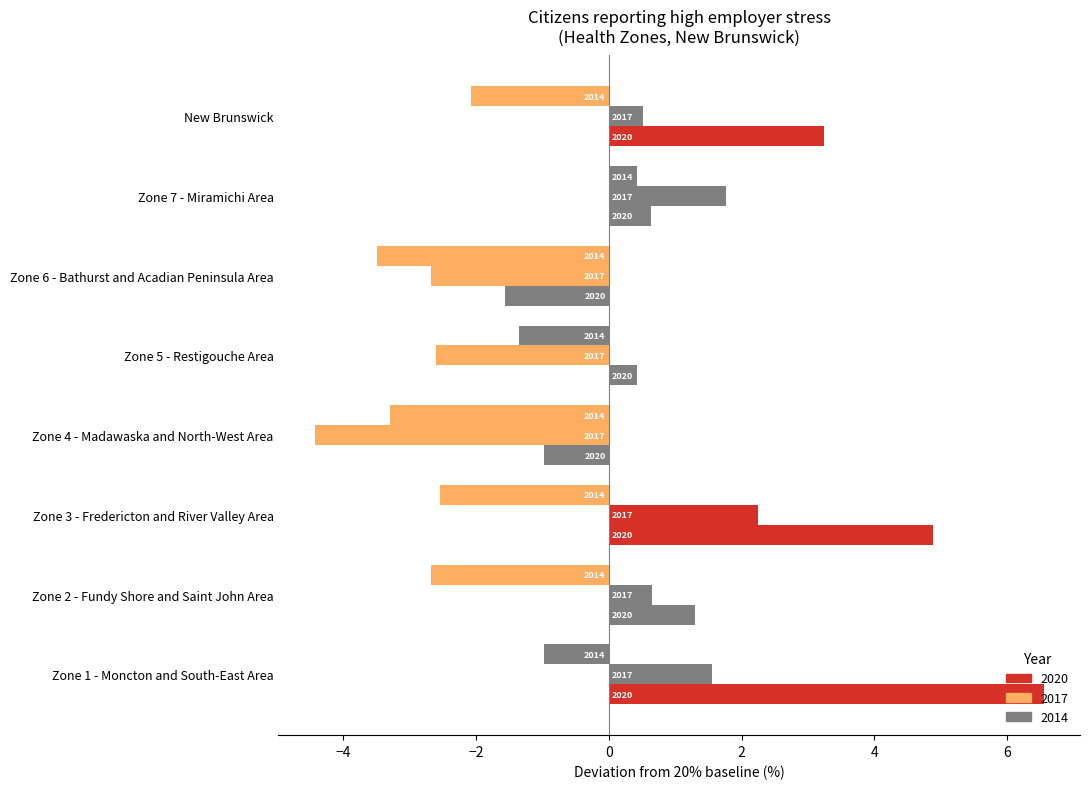

Rank the series by their average value, from lowest to highest.

2014, 2017, 2020